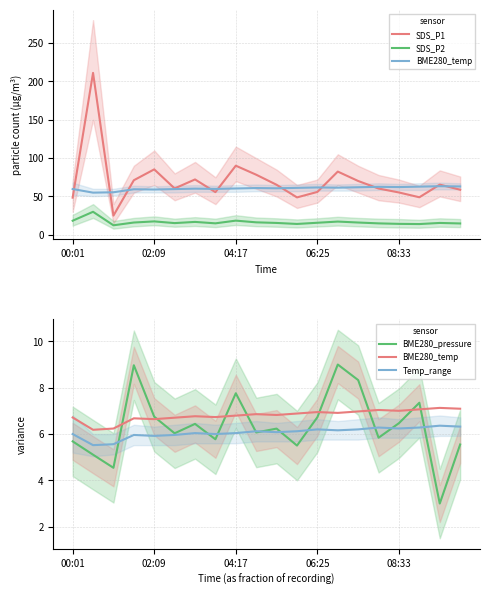

In BME280_pressure, how many points are lower than both neighbors (excluding endpoints)?

7